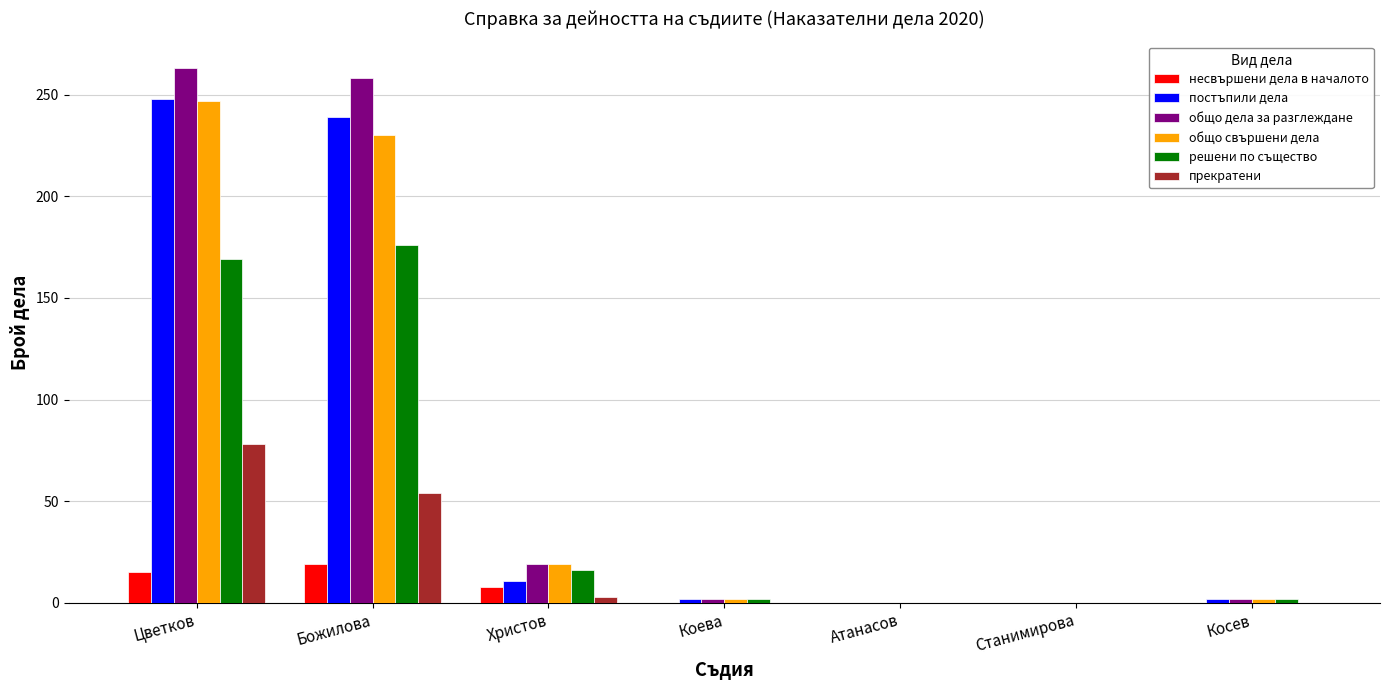

Count the number of data series in this chart.

6